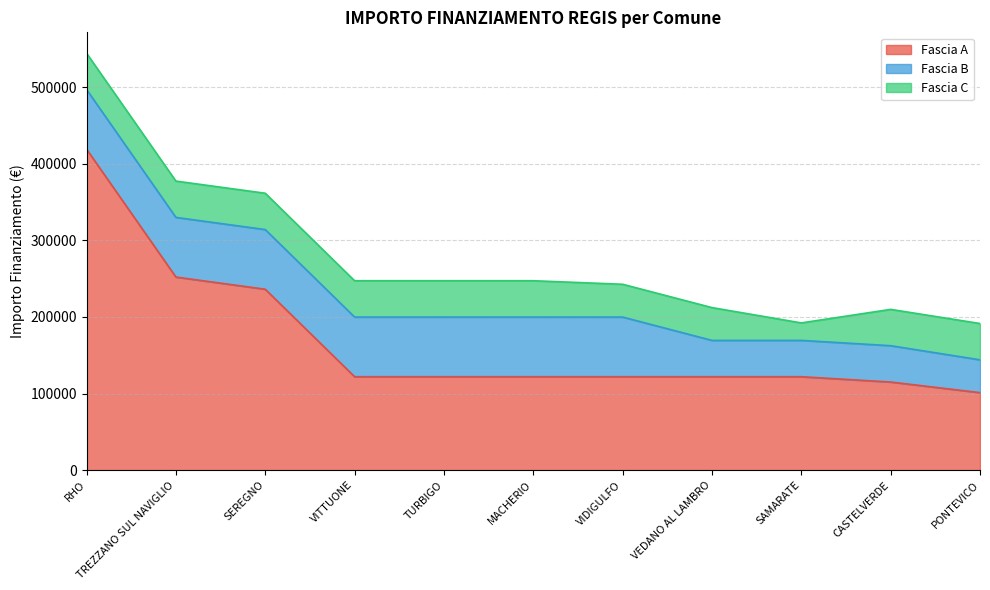

What is the value of the Fascia C point at the 10th from the left?

47427